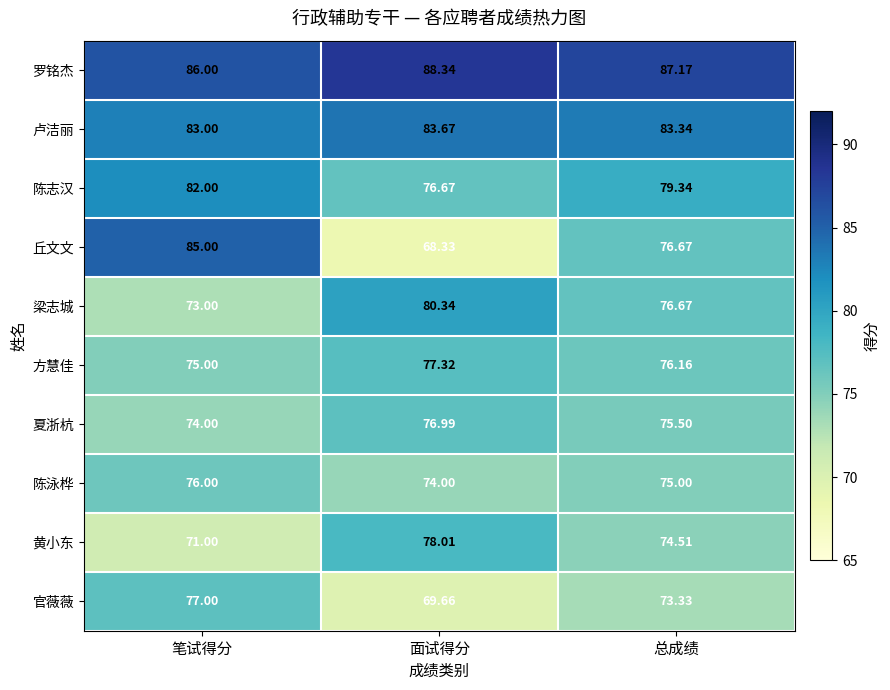

At which category is the sum across all series the highest?

笔试得分